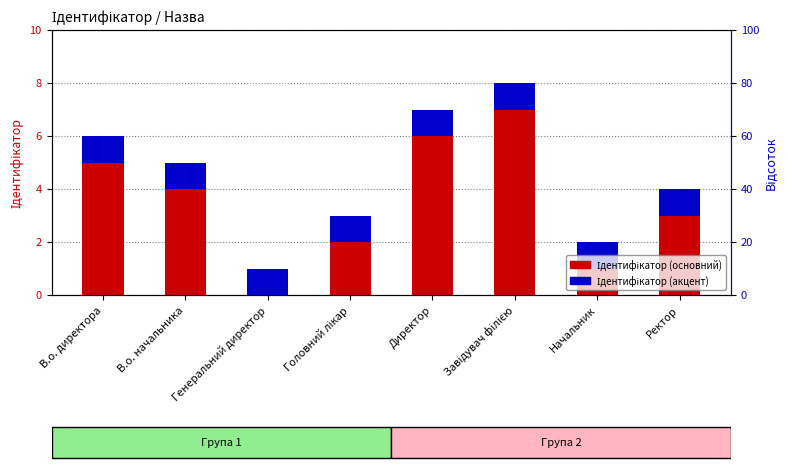

What are all the series names shown in the legend?

Ідентифікатор (основний), Ідентифікатор (акцент)